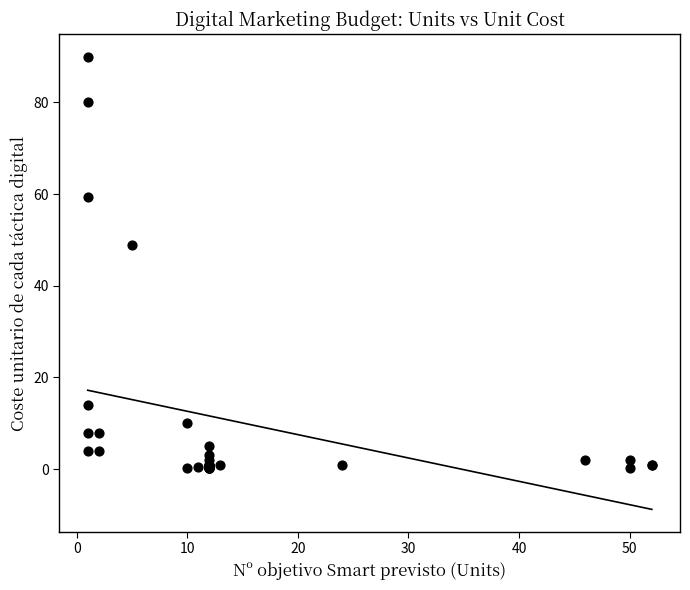

What Y value in the scatter plot is closest to 45?

49.0